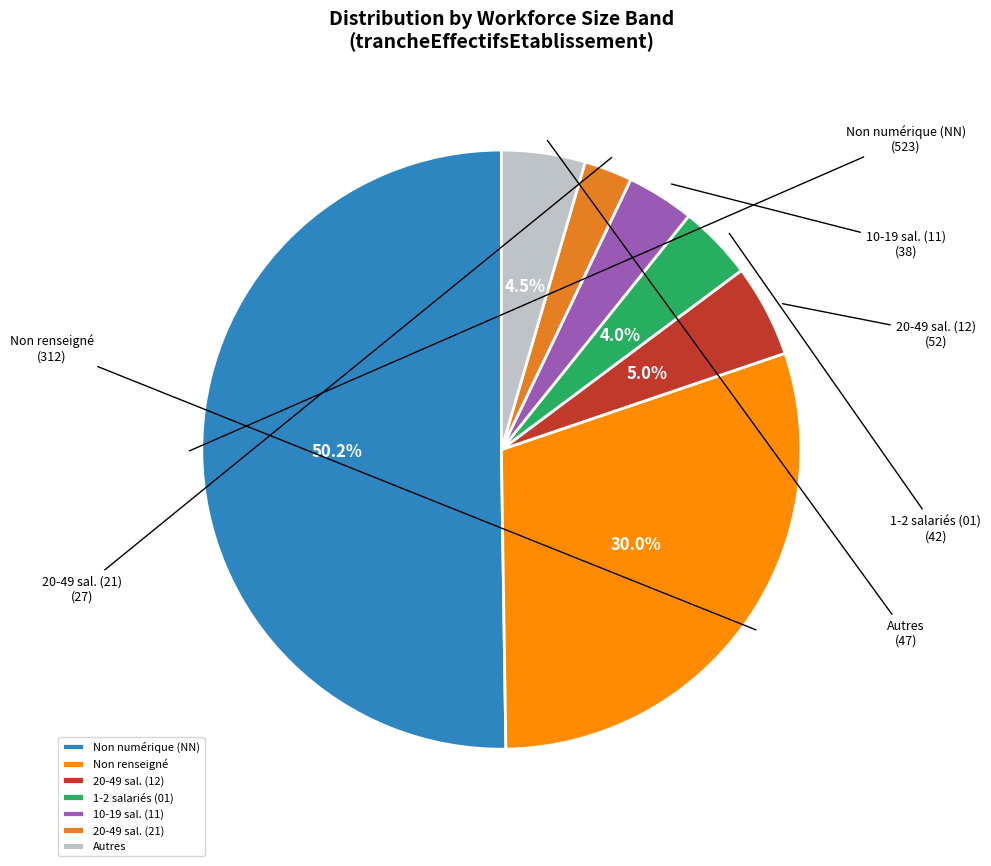

To the nearest percent, what is the difference between the largest and smallest slice percentages?

48%